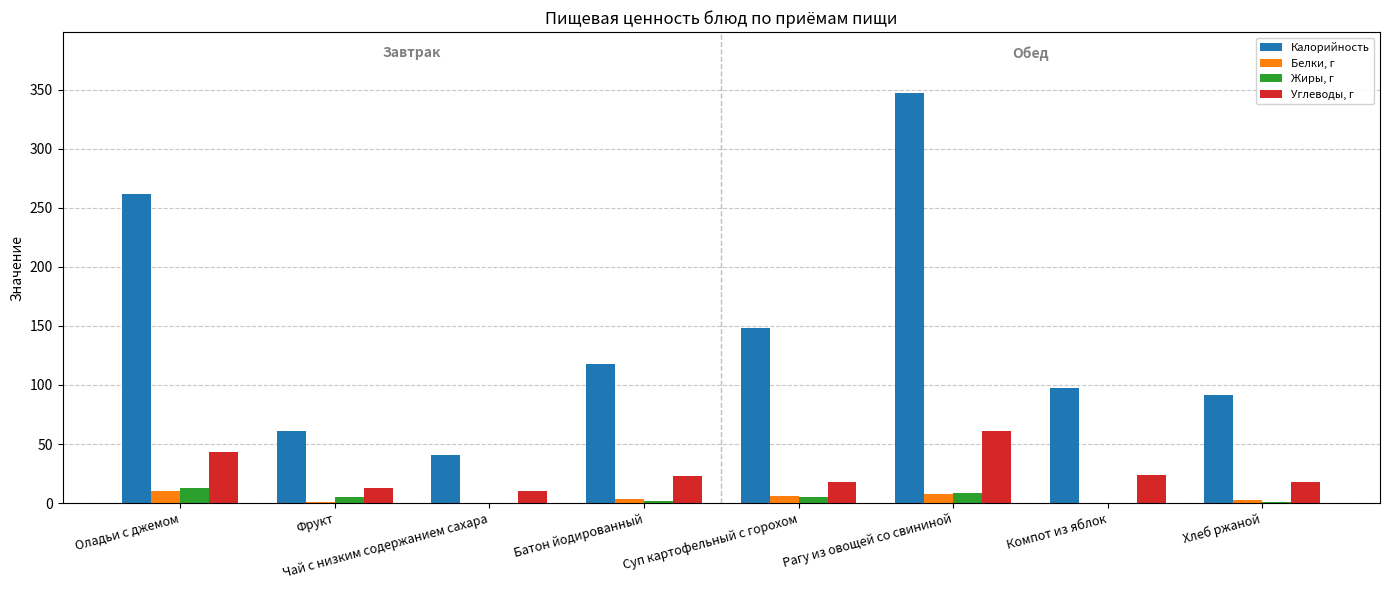

True or false: Углеводы, г has a value of 40.2 at Батон йодированный.

False